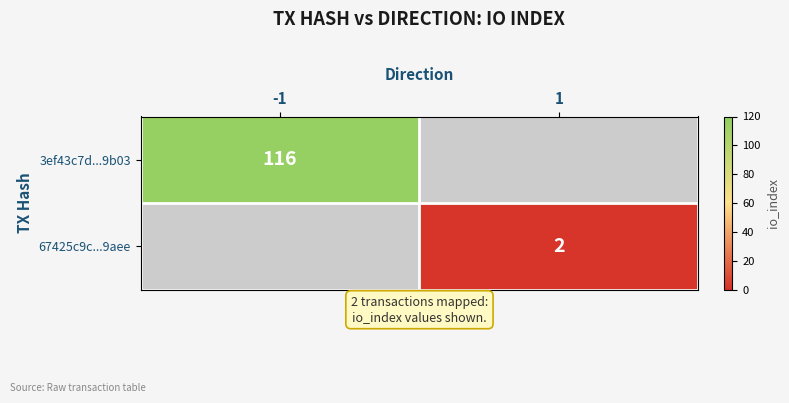

What is the smallest value displayed?

2.0